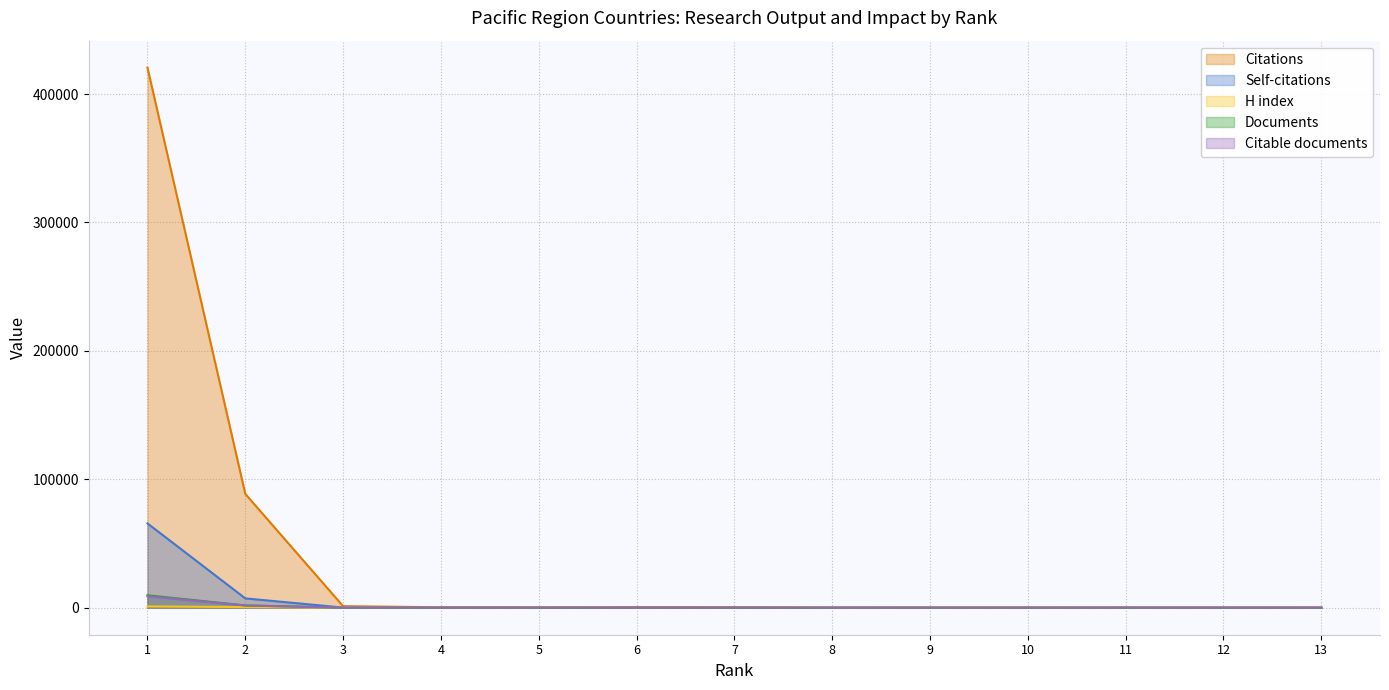

Read the Documents value at 7.

10